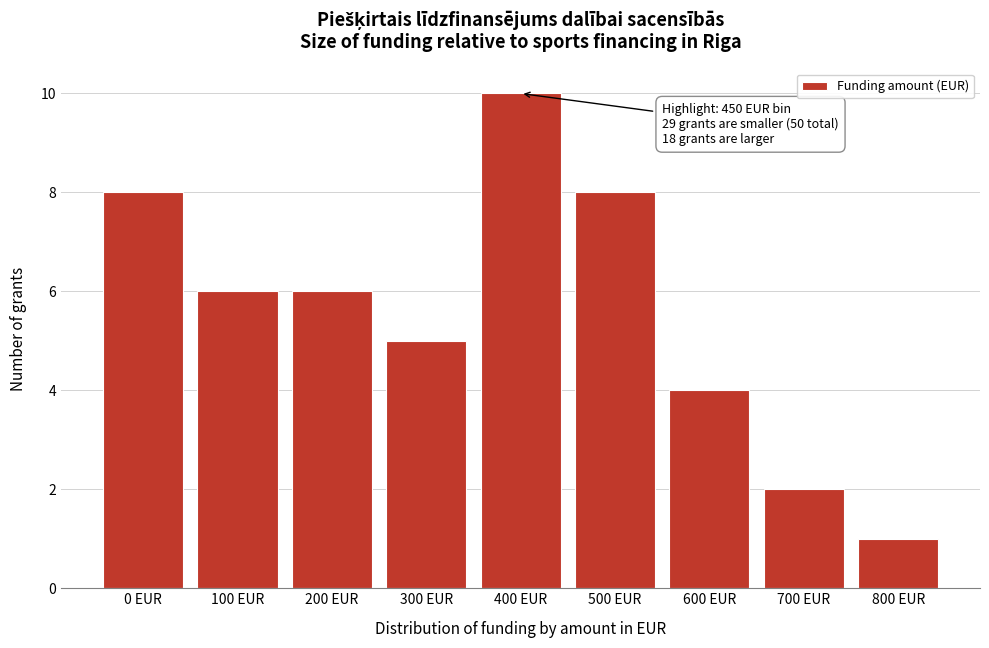

Reading right to left, list all the values displayed in this chart.

800 EUR=1	700 EUR=2	600 EUR=4	500 EUR=8	400 EUR=10	300 EUR=5	200 EUR=6	100 EUR=6	0 EUR=8